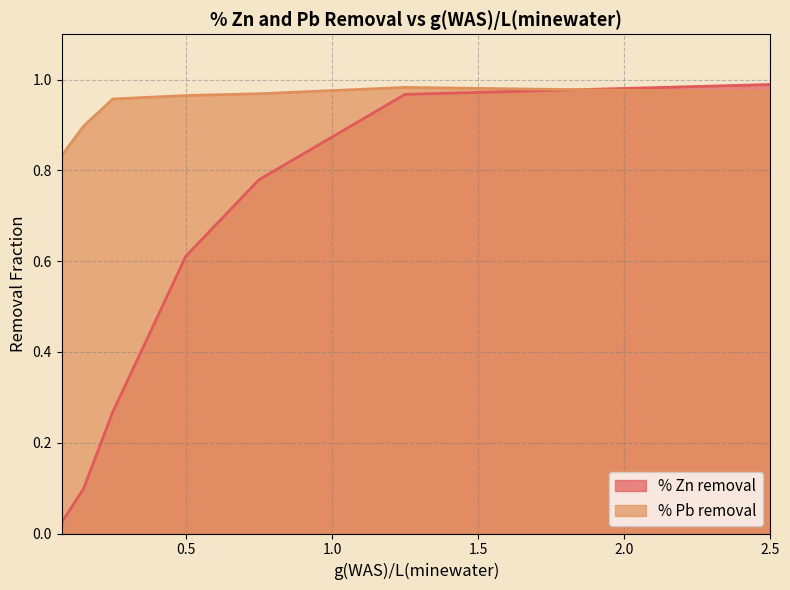

What value does the % Pb removal series have at 1.25?

1.0